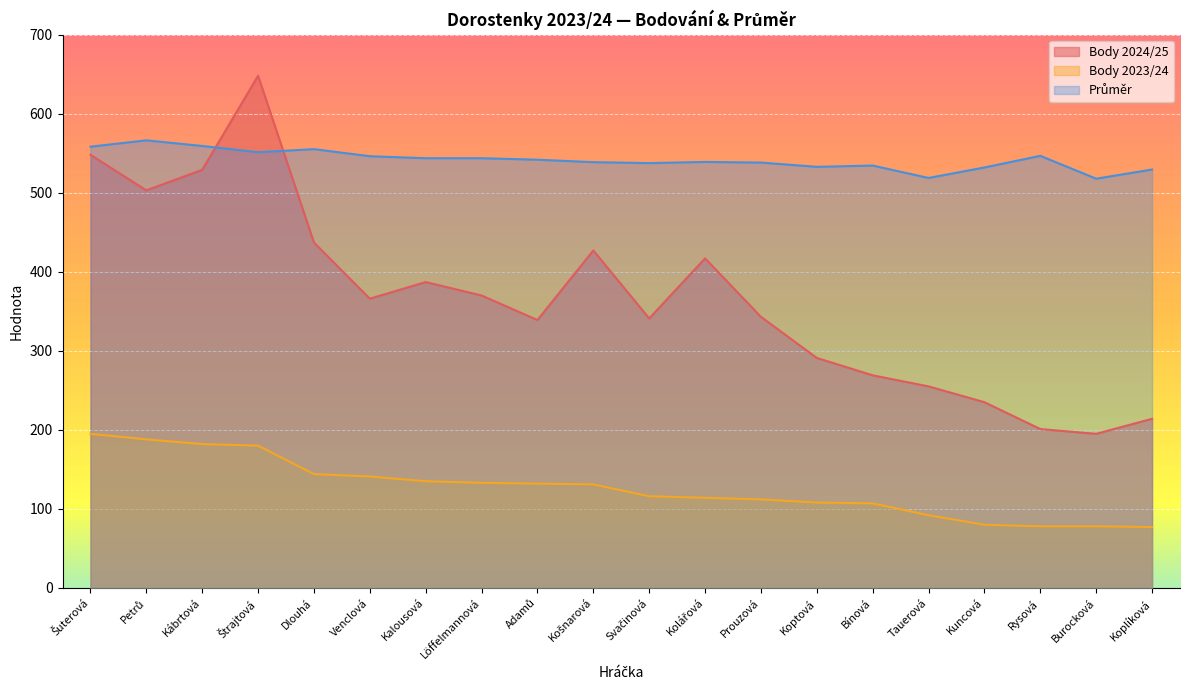

How many interior local valleys does the Body 2024/25 series have?

5